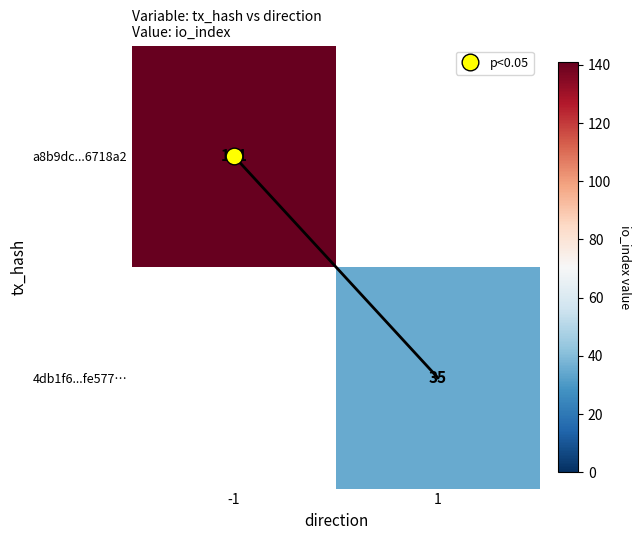

Which has a higher value, 1 or -1?

-1